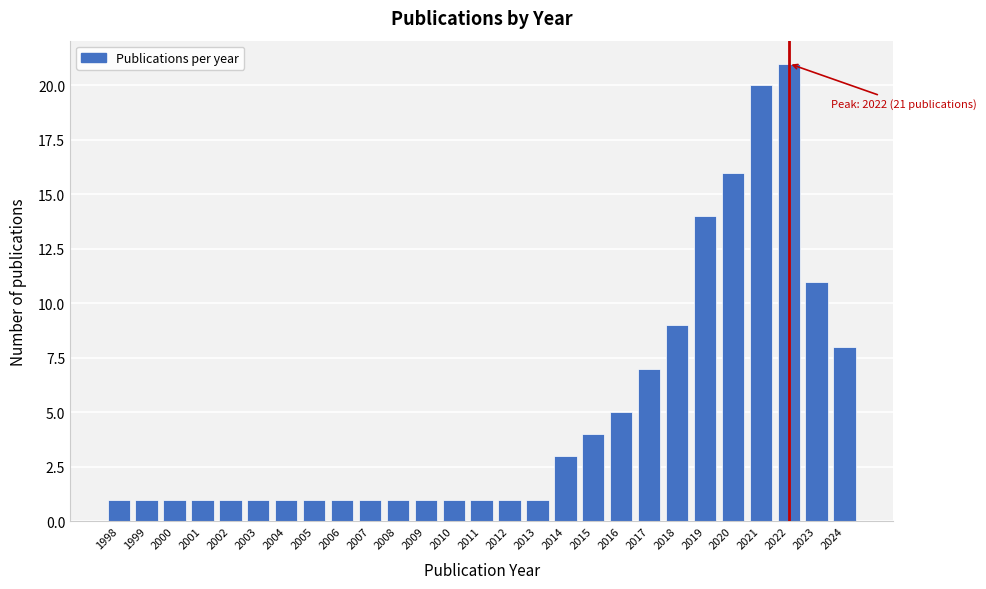

Reading right to left, list all the values displayed in this chart.

8	11	21	20	16	14	9	7	5	4	3	1	1	1	1	1	1	1	1	1	1	1	1	1	1	1	1